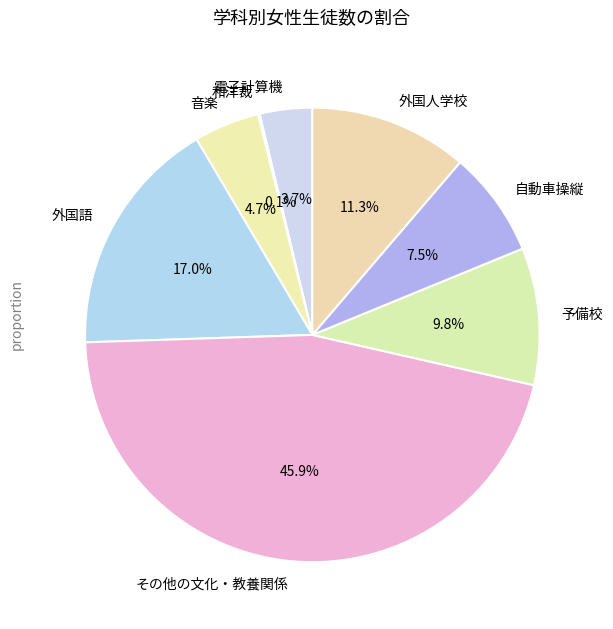

Does any single category account for the majority?

No